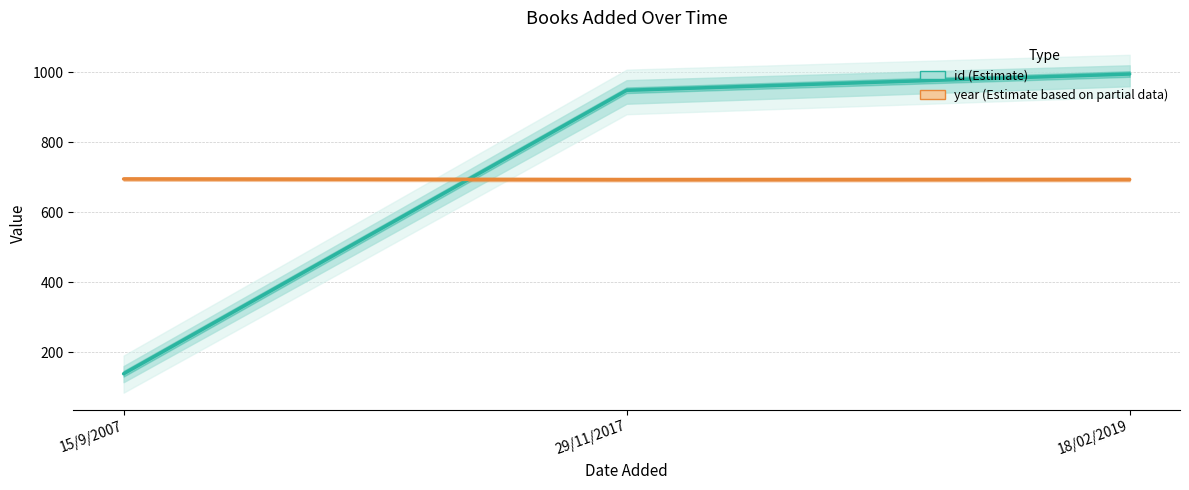

At which category is the sum across all series the highest?

18/02/2019